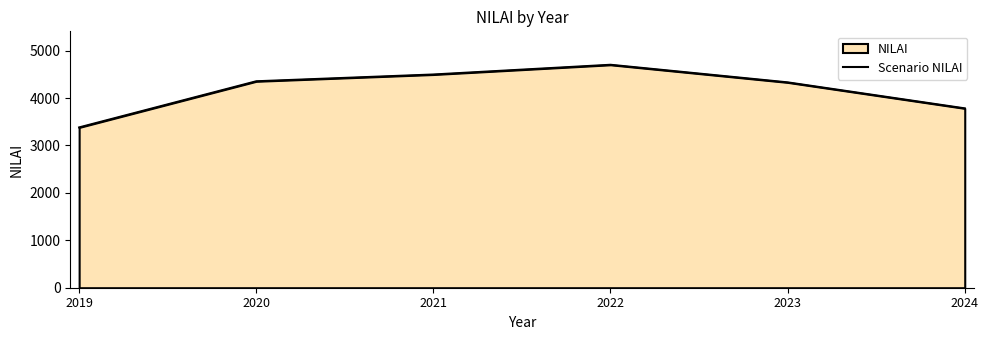

The value at 2024 is 1967. True or false?

False